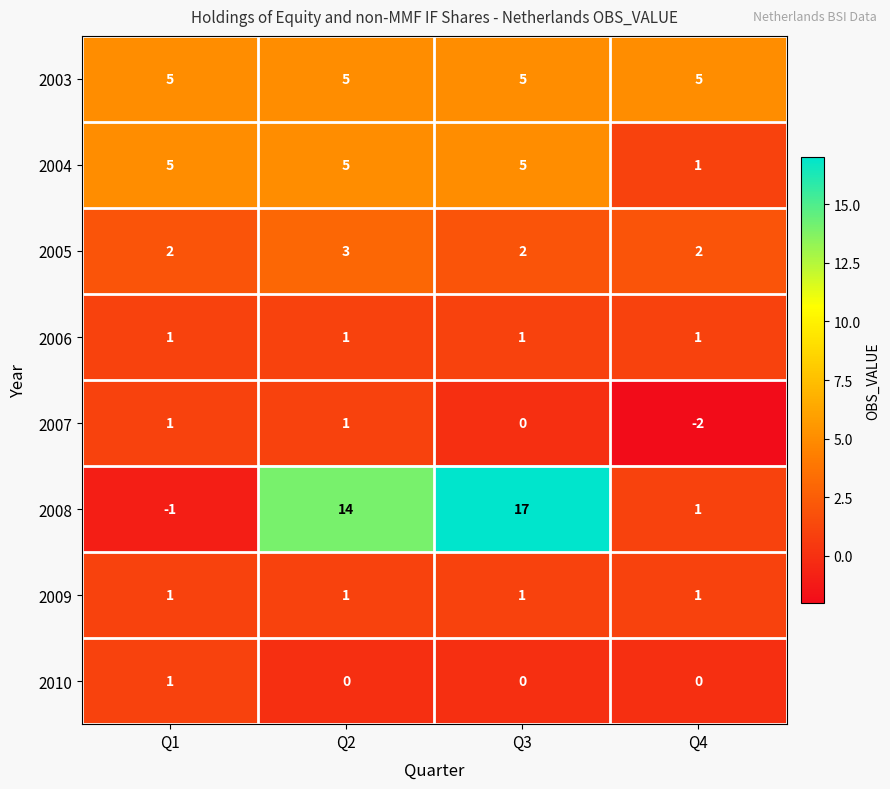

Which series has the largest range (max minus min)?

2008